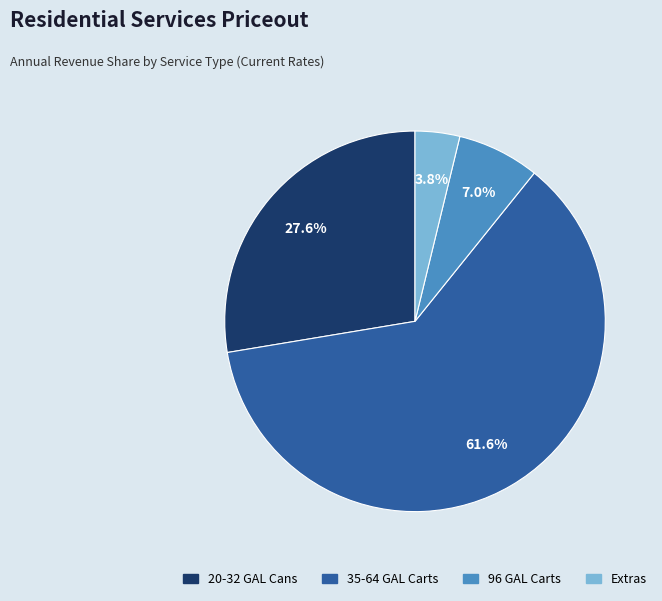

Is there a majority slice in this chart?

Yes